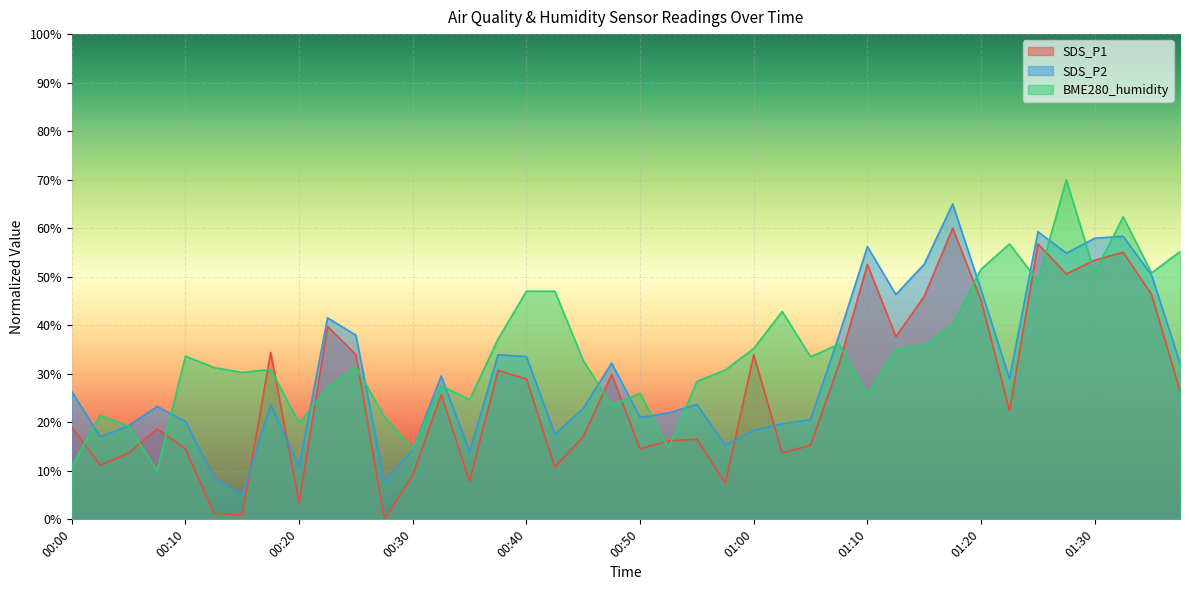

Between 00:00 and 00:15, which series saw the biggest shift?

SDS_P2